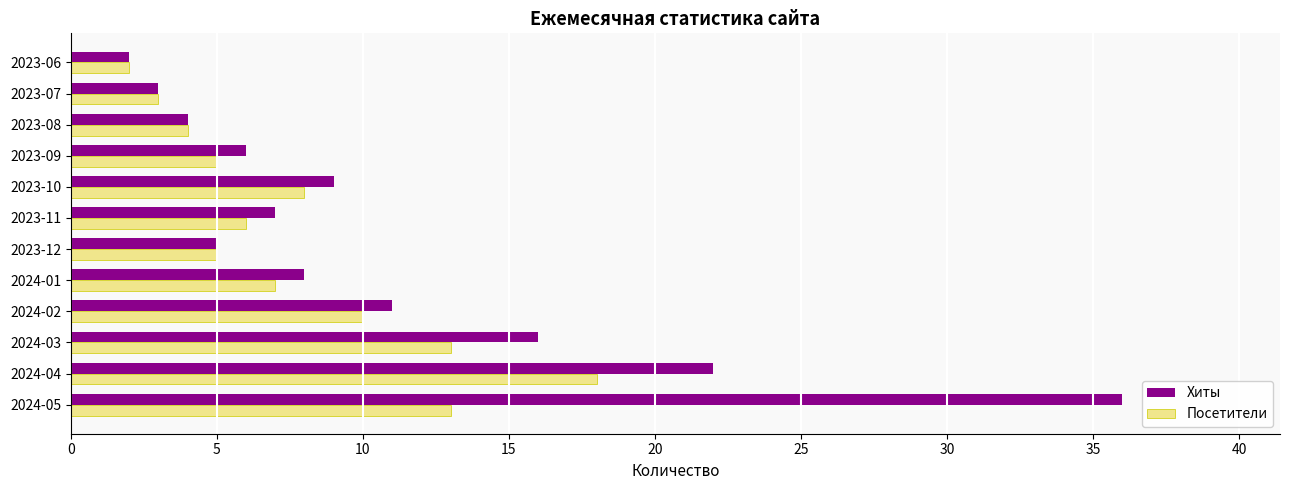

The Хиты series shows 4 at 2023-08. True or false?

True